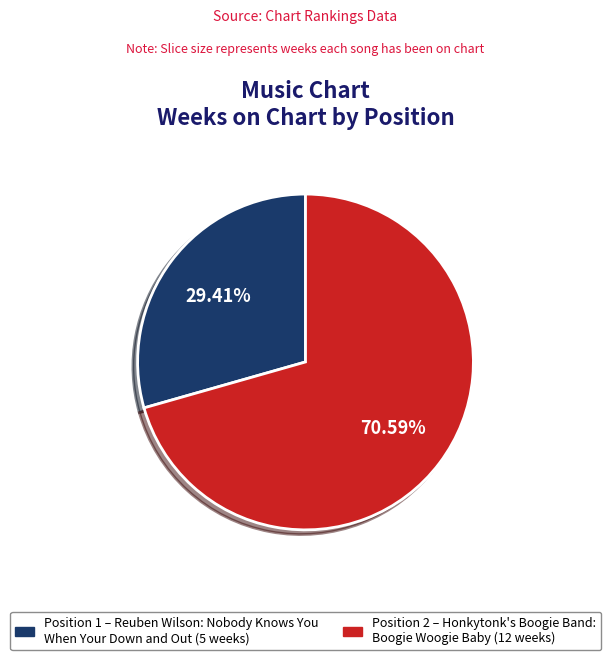

Is there any slice that represents more than half of the pie?

Yes